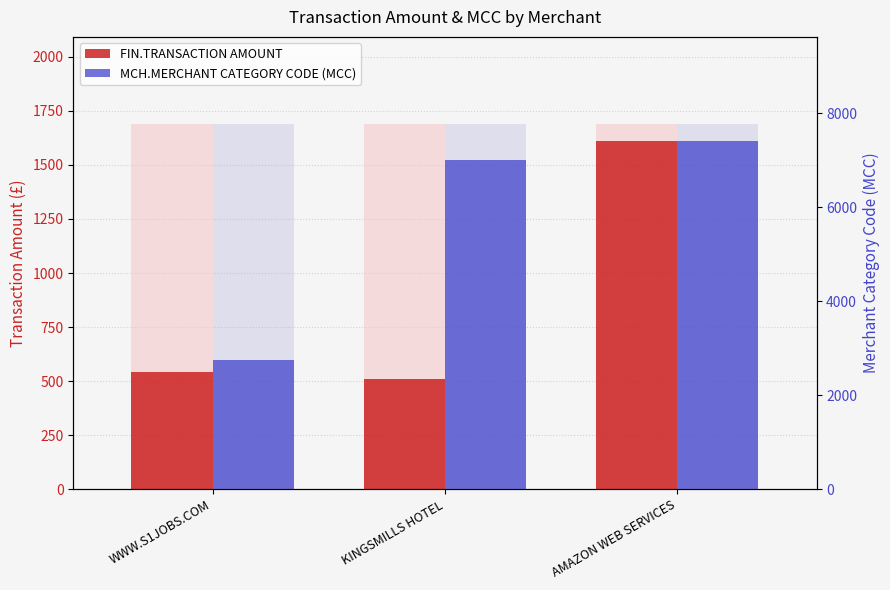

Reading left to right, what are all the values shown in this chart?

FIN.TRANSACTION AMOUNT: 540.0	509.5	1609.2
MCH.MERCHANT CATEGORY CODE (MCC): 2741.0	7011.0	7399.0